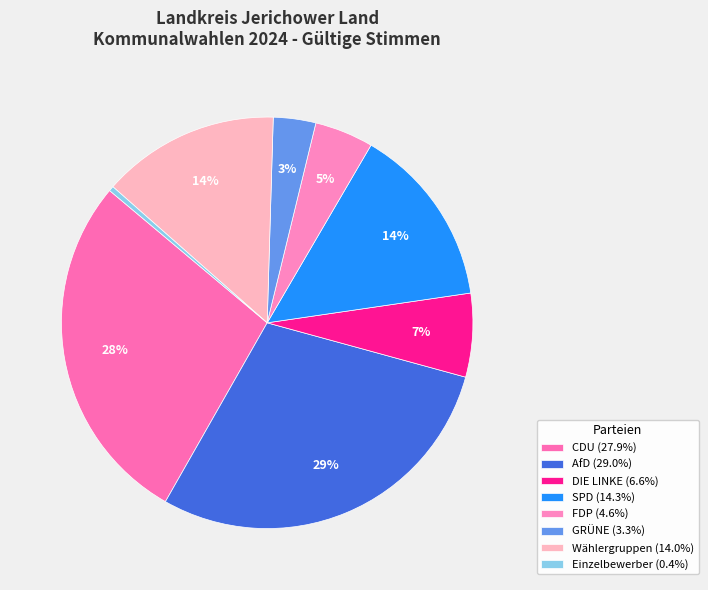

Does FDP account for over 50% of the chart?

No